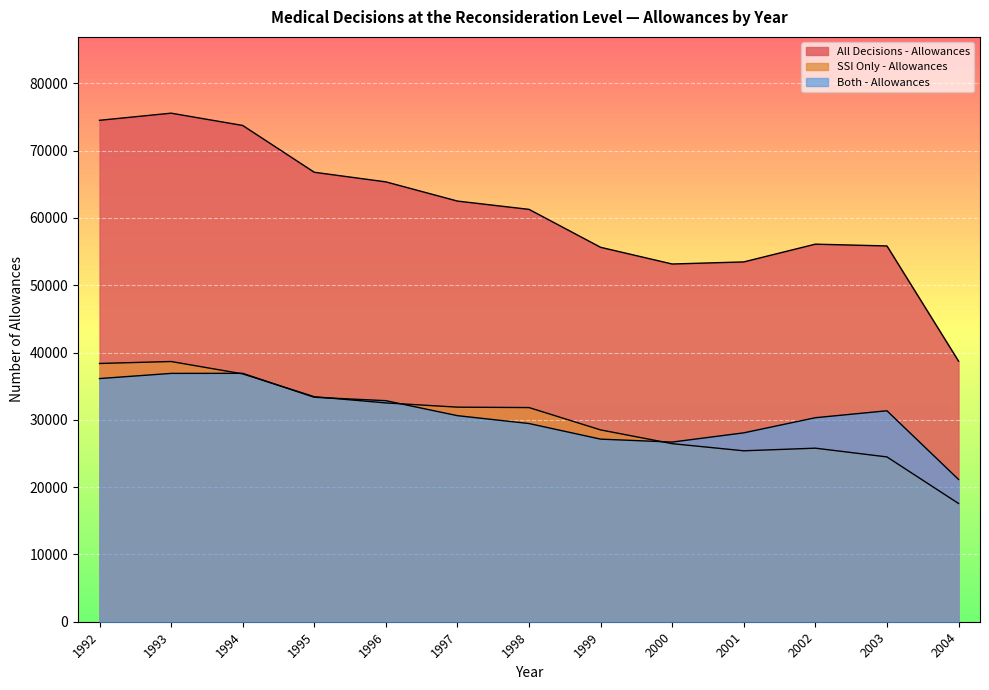

What value does the Both - Allowances series have at 1995, to the nearest 10?

33350